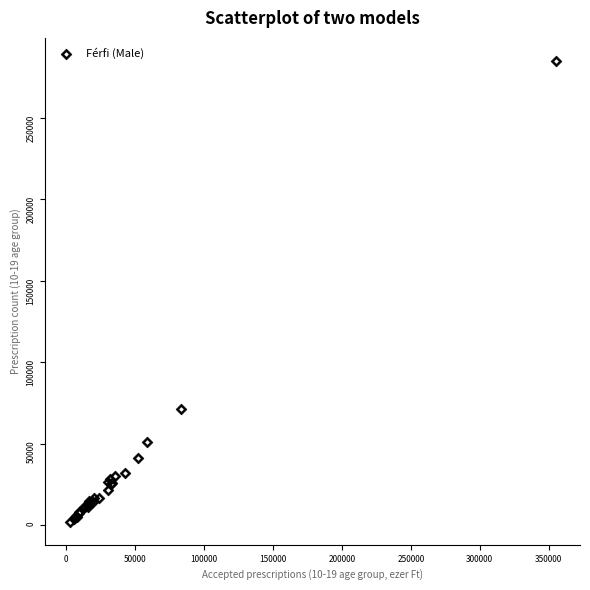

What Y value in the scatter plot is closest to 143563?

71404.0